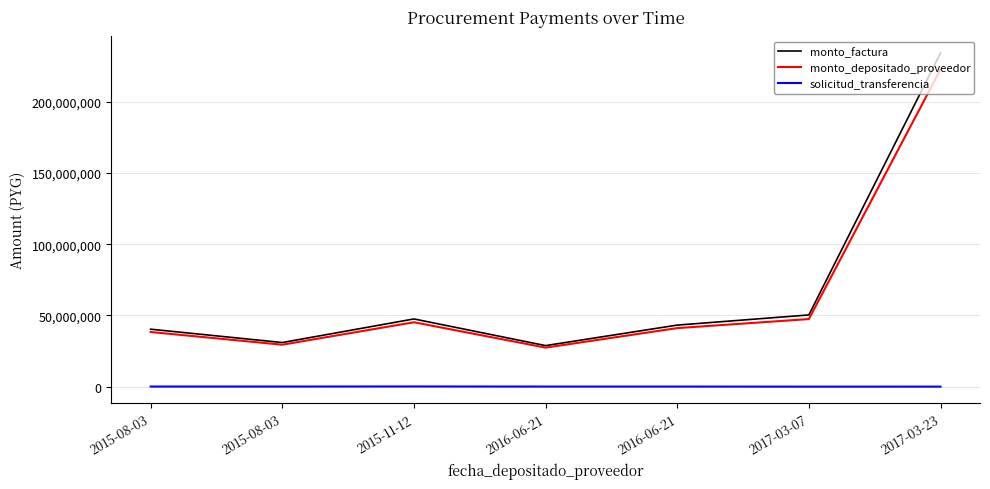

What are all the series names shown in the legend?

monto_factura, monto_depositado_proveedor, solicitud_transferencia